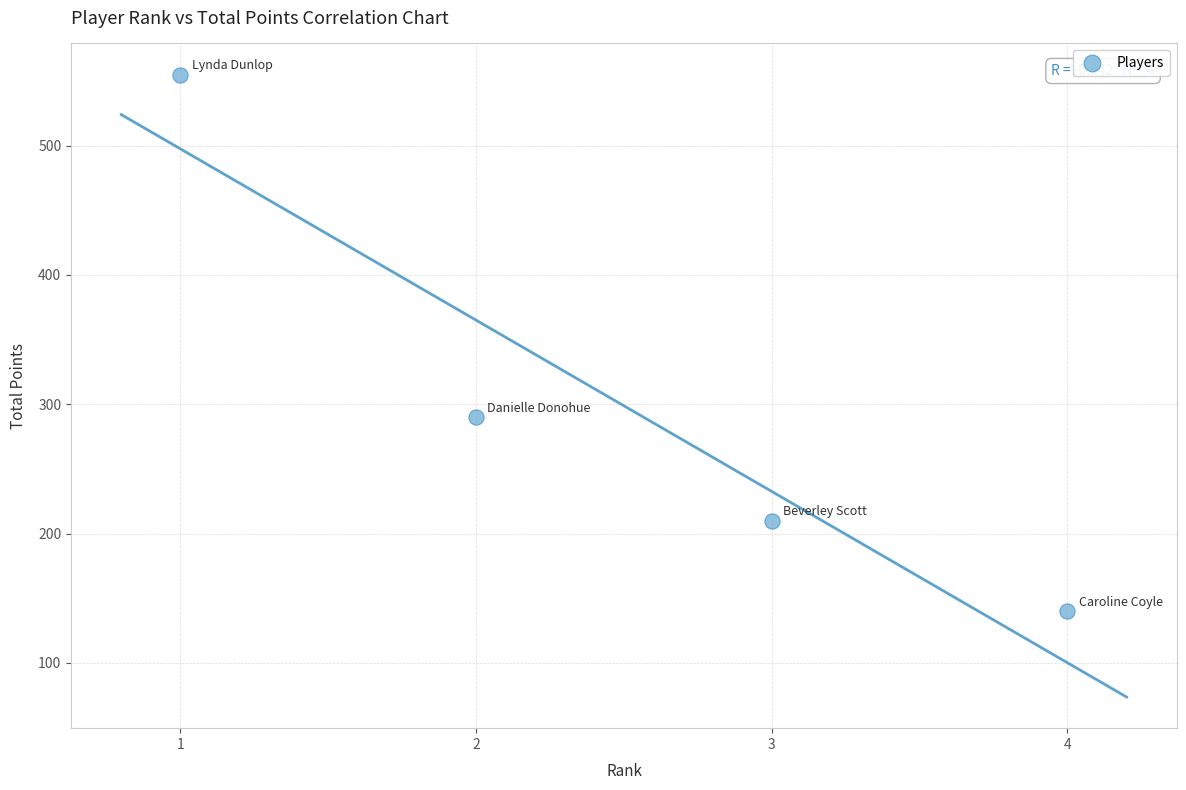

What Y value in the scatter plot is closest to 347?

290